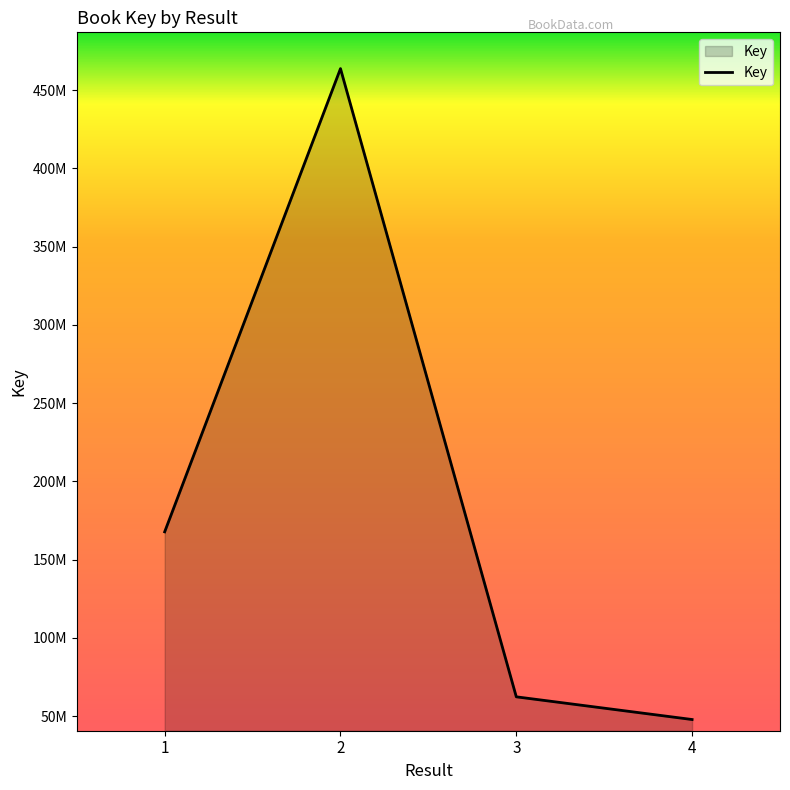

Does the chart have visible grid lines?

No